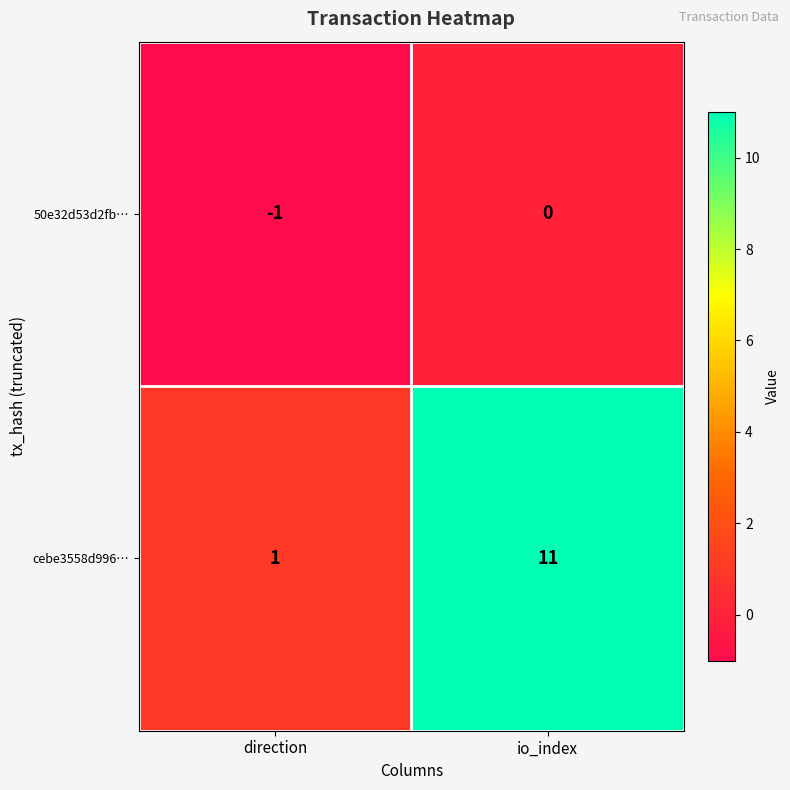

Reading right to left, transcribe all the data shown in this chart.

50e32d53d2fb…: io_index=0	direction=-1
cebe3558d996…: io_index=11	direction=1